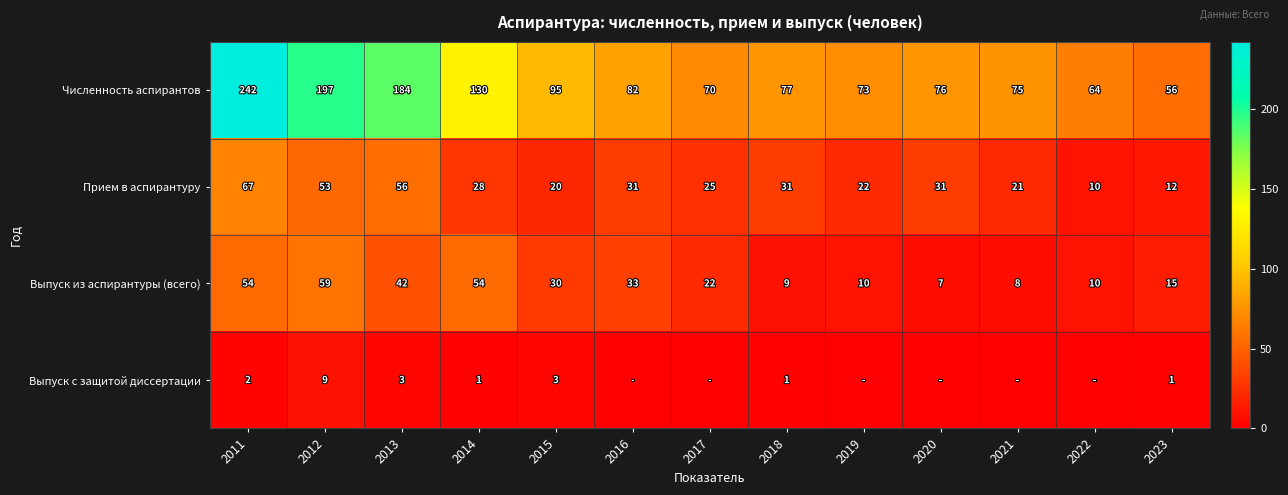

What is the sum of all Численность аспирантов values?

1421